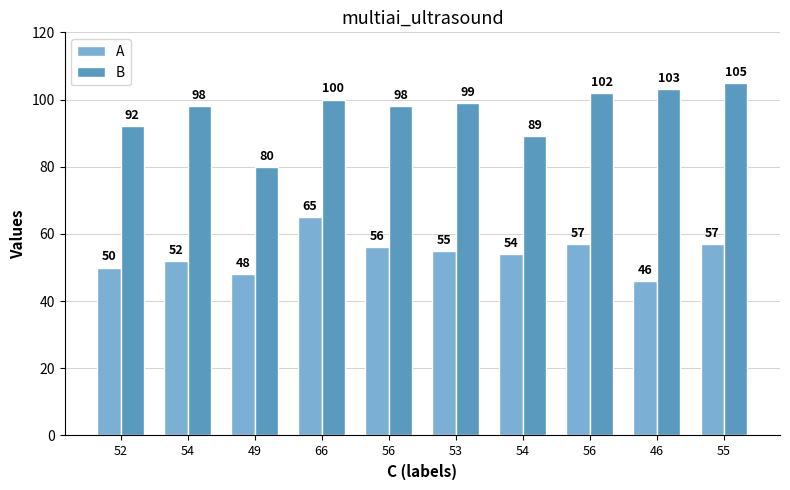

Does the chart contain stacked bars?

No